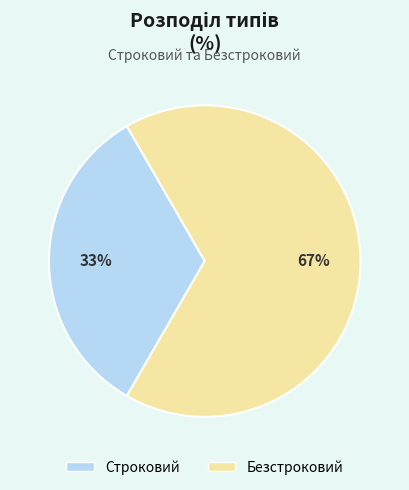

True or false: Безстроковий accounts for 67% of the total.

True